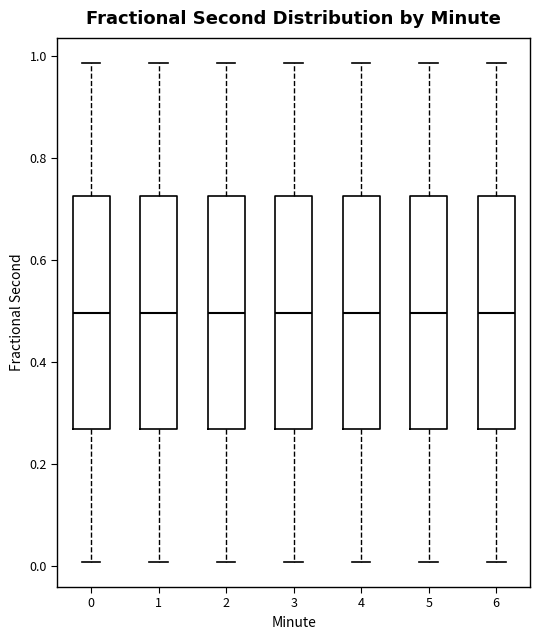

Reading left to right, read every box against the y-axis: the position of its median line, the range the box covers, and the ends of its whiskers. The values are not printed on the chart, so give them approximately, as read against the axis.

0: median 0.50, box 0.26 to 0.72, whiskers 0.00 to 0.98
1: median 0.50, box 0.26 to 0.72, whiskers 0.00 to 0.98
2: median 0.50, box 0.26 to 0.72, whiskers 0.00 to 0.98
3: median 0.50, box 0.26 to 0.72, whiskers 0.00 to 0.98
4: median 0.50, box 0.26 to 0.72, whiskers 0.00 to 0.98
5: median 0.50, box 0.26 to 0.72, whiskers 0.00 to 0.98
6: median 0.50, box 0.26 to 0.72, whiskers 0.00 to 0.98